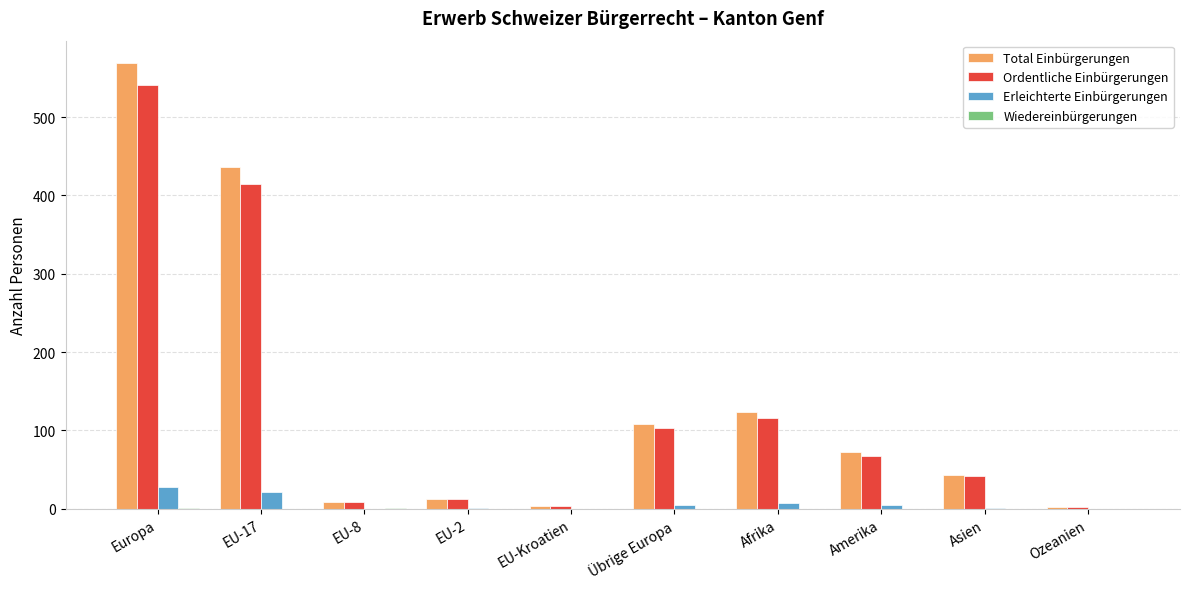

At which label does Ordentliche Einbürgerungen reach its peak?

Europa